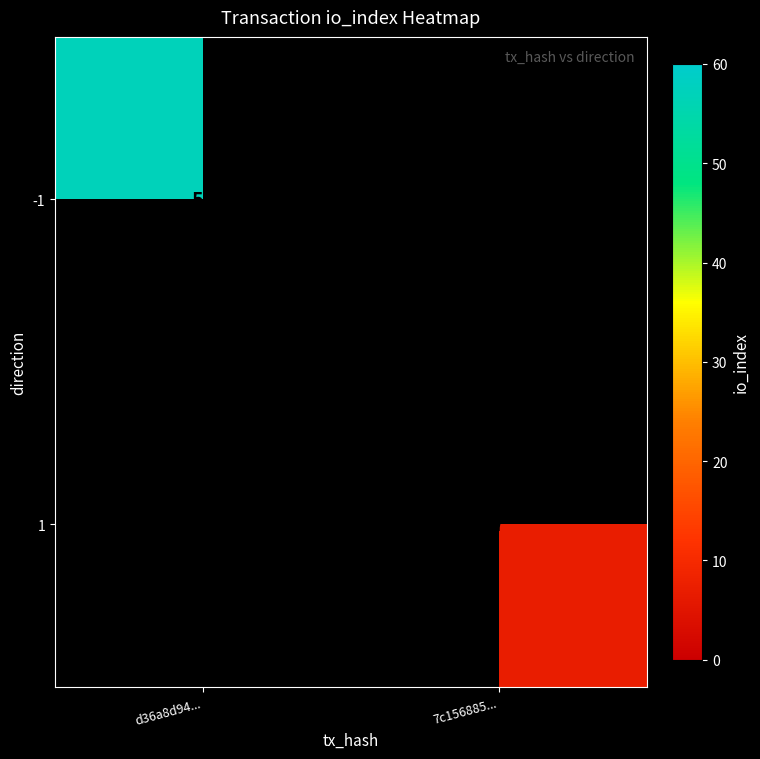

Is it true that 1 equals 7 at 7c156885...?

True